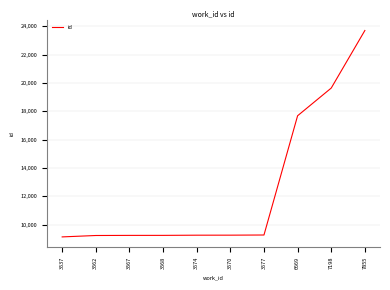

Between 6669 and 7198, which is larger?

7198